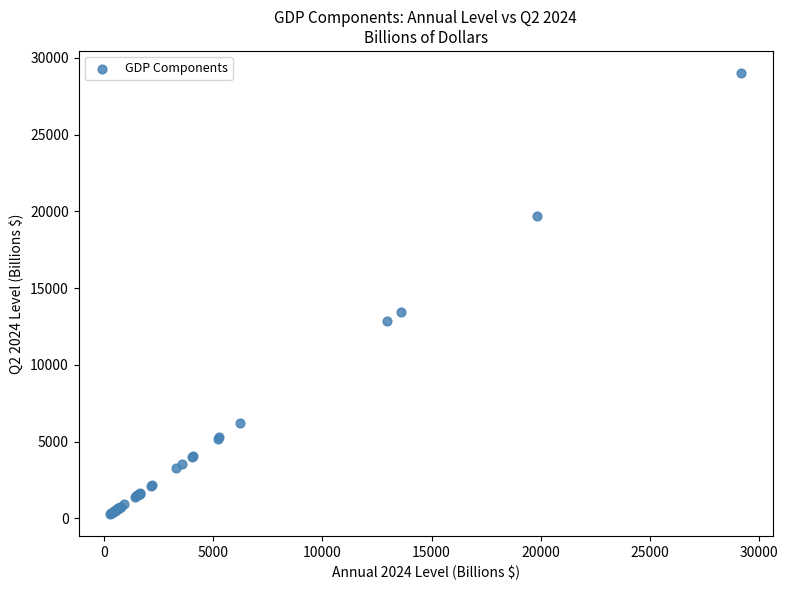

What Y value in the scatter plot is closest to 14652?

13478.1